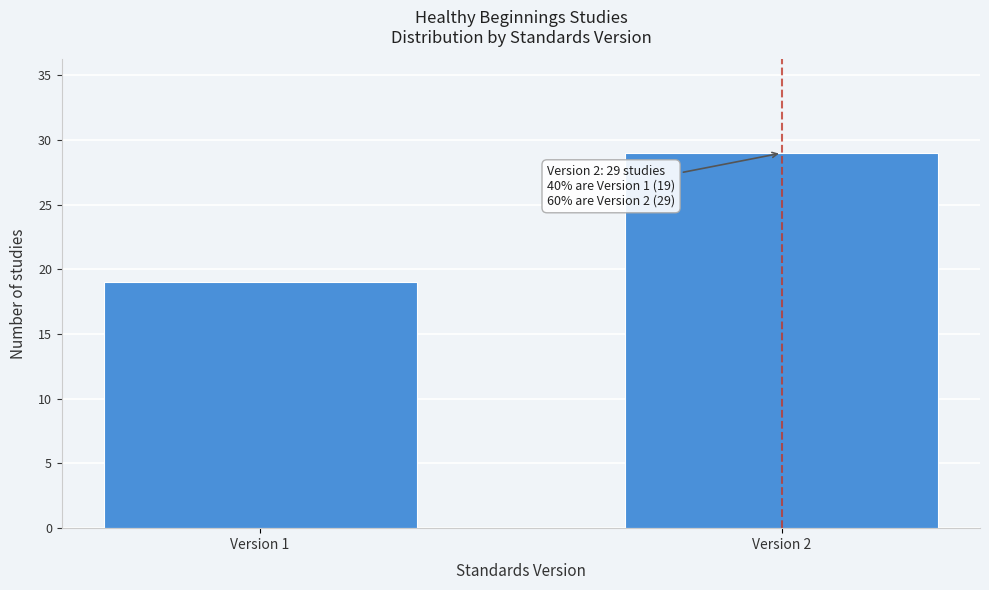

Reading left to right, extract all data points from this chart.

Version 1=19	Version 2=29